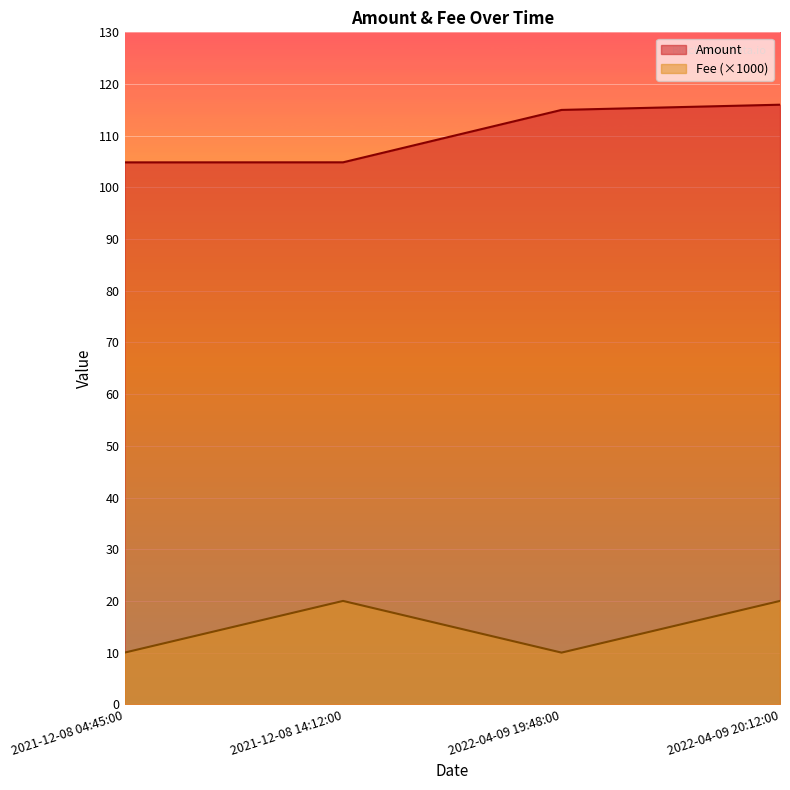

What is the value of the Fee point at the 4th from the left?

20.0